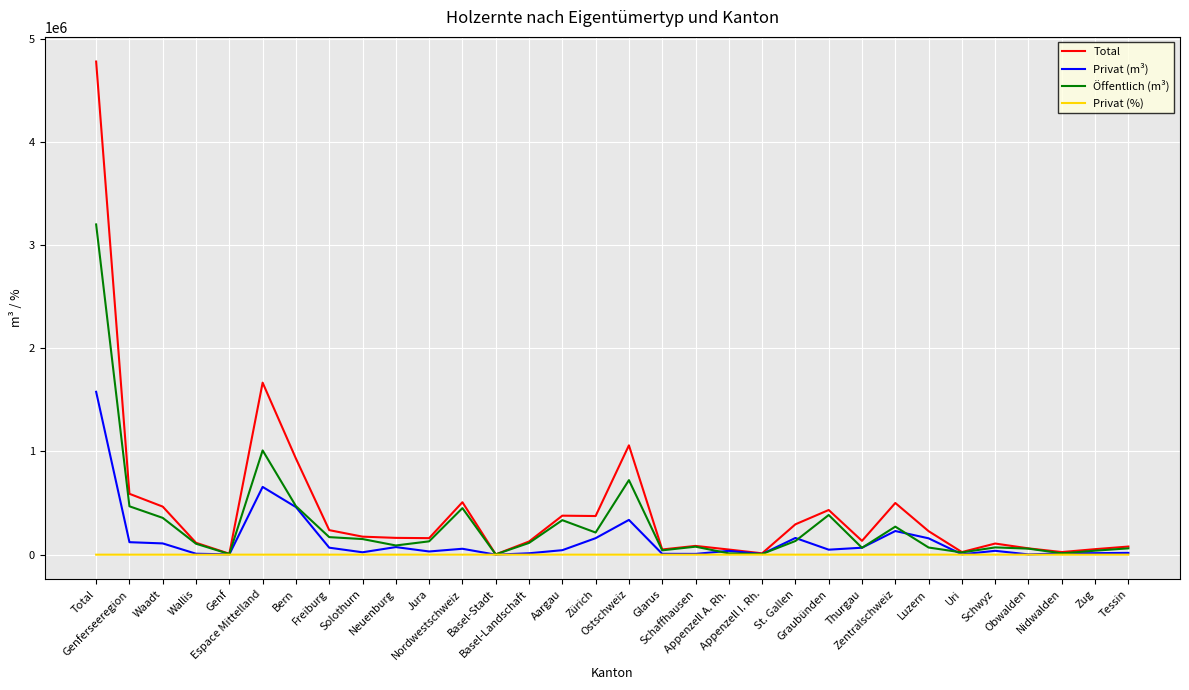

What is the average value of the Privat (%) series?

29.8